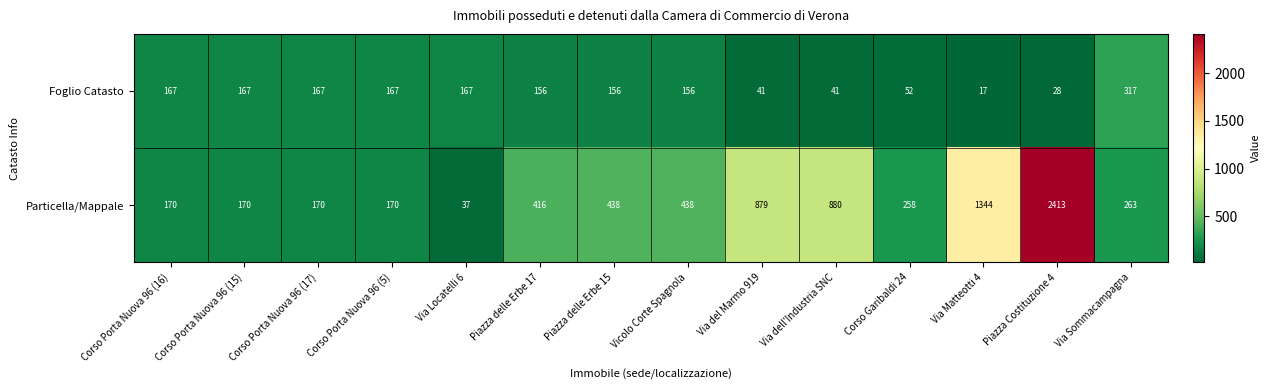

Which label corresponds to the largest value in the chart?

Piazza Costituzione 4